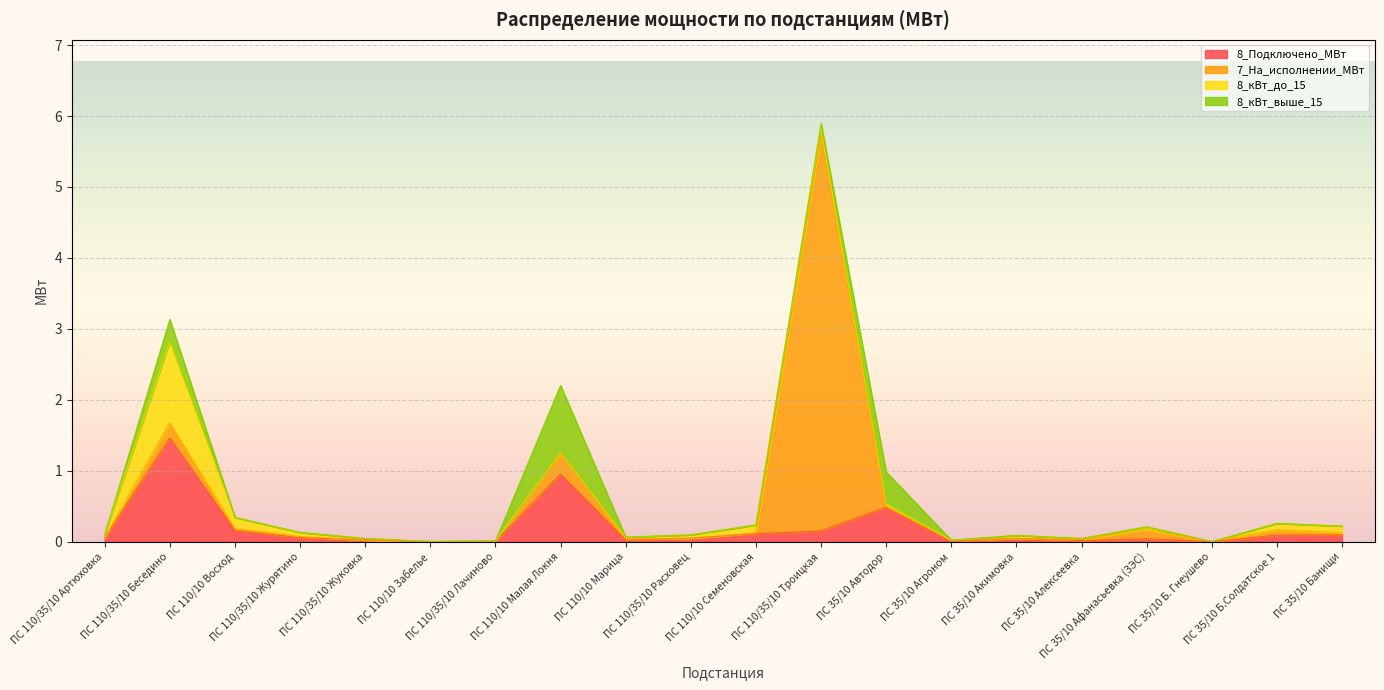

What is the difference between the 7_На_исполнении_МВт values at ПС 110/35/10 Артюховка and ПС 35/10 Б.Солдатское 1?

0.1